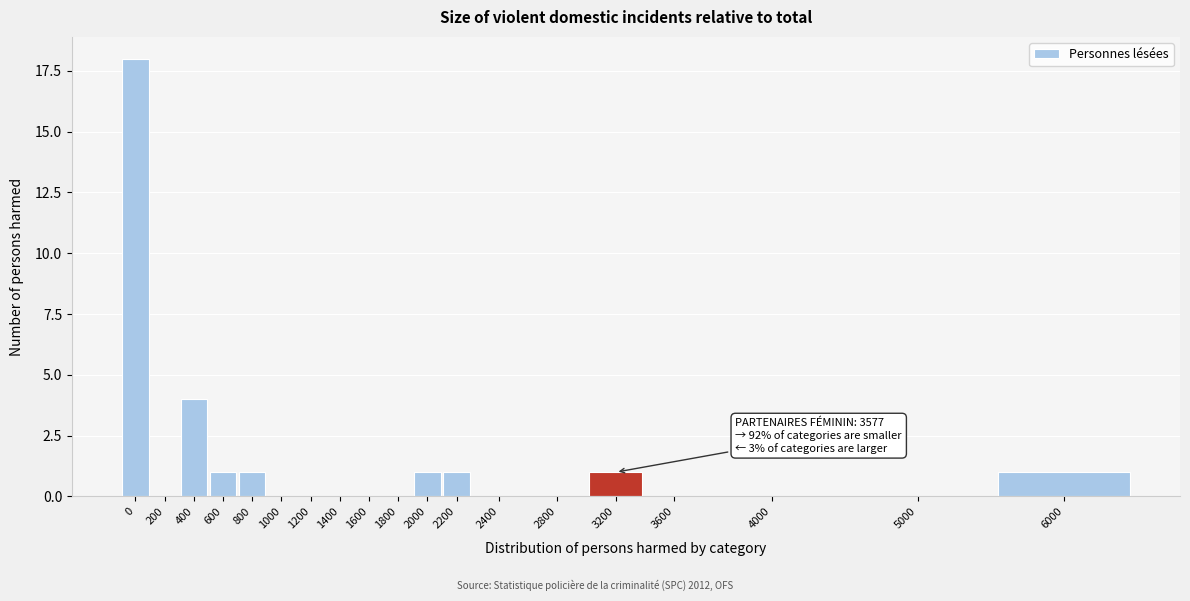

Reading right to left, extract all data points from this chart.

6000=1	5000=0	4000=0	3600=0	3200=1	2800=0	2400=0	2200=1	2000=1	1800=0	1600=0	1400=0	1200=0	1000=0	800=1	600=1	400=4	200=0	0=18